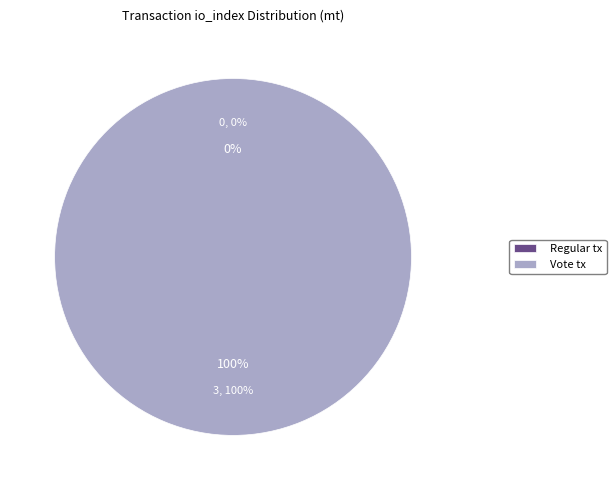

What is the total percentage of Vote (io_index=3) and Regular (io_index=0)?

100.0%